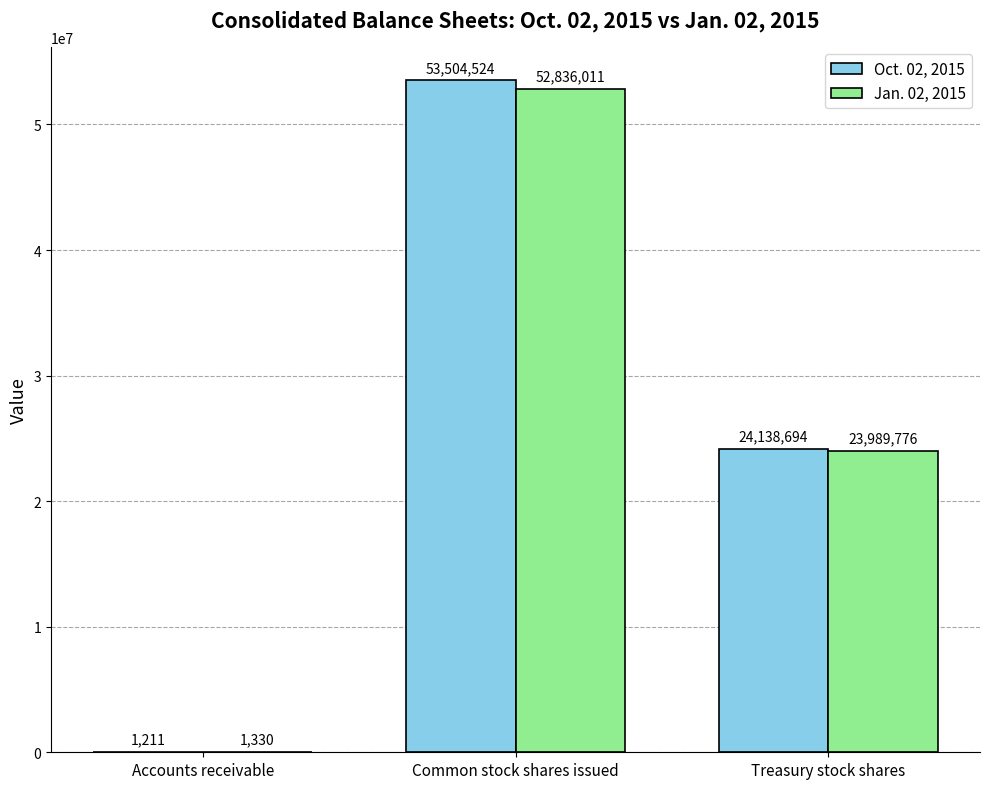

What is the greatest value displayed?

53504524